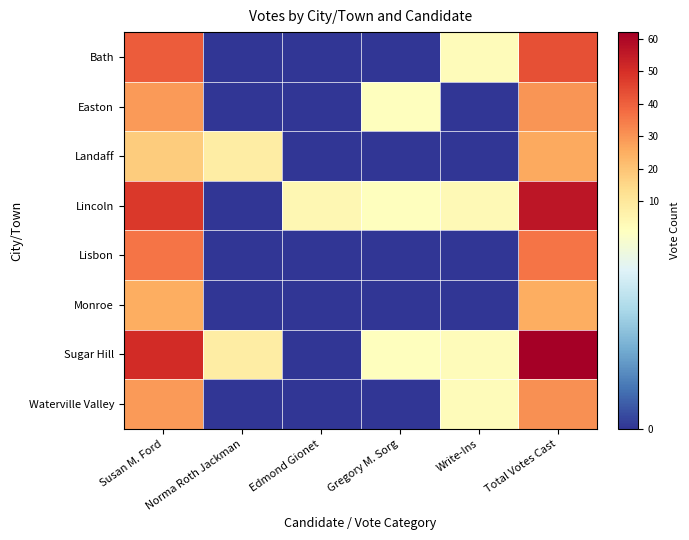

How many data points does each series have?

6